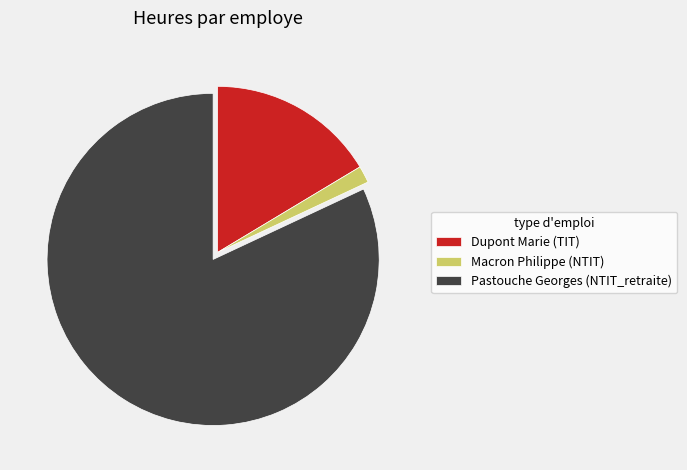

Combined, do Dupont Marie (TIT) and Macron Philippe (NTIT) account for over 50%?

No